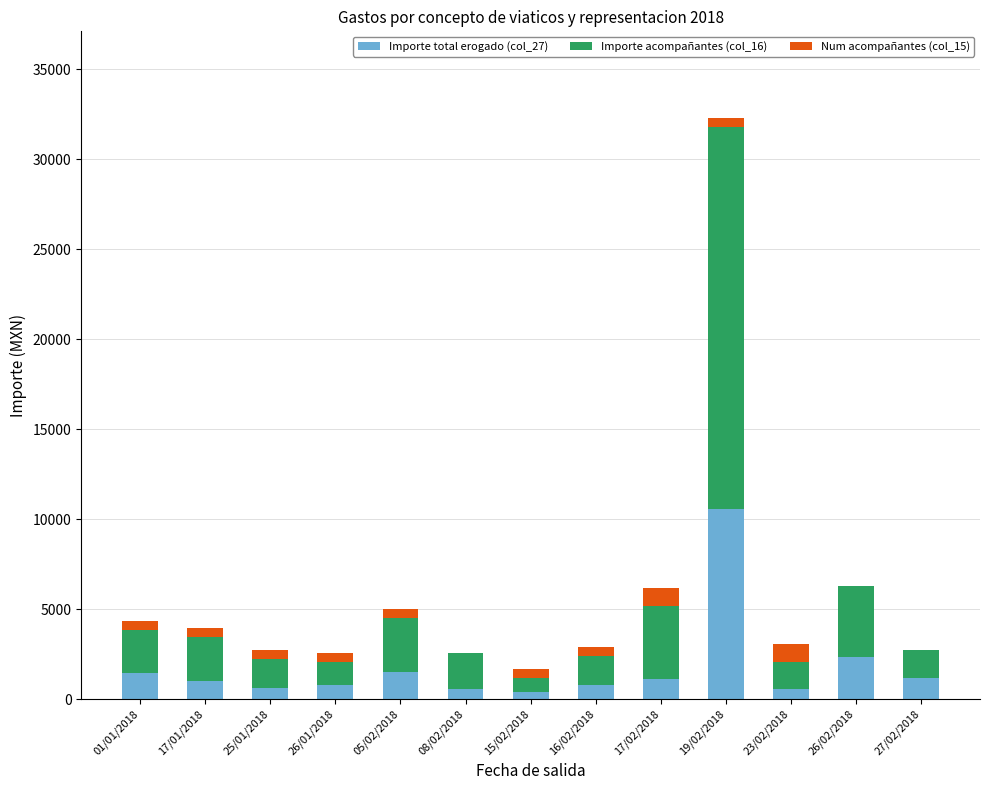

The Importe total erogado (col_27) series shows 4433 at 19/02/2018. True or false?

False